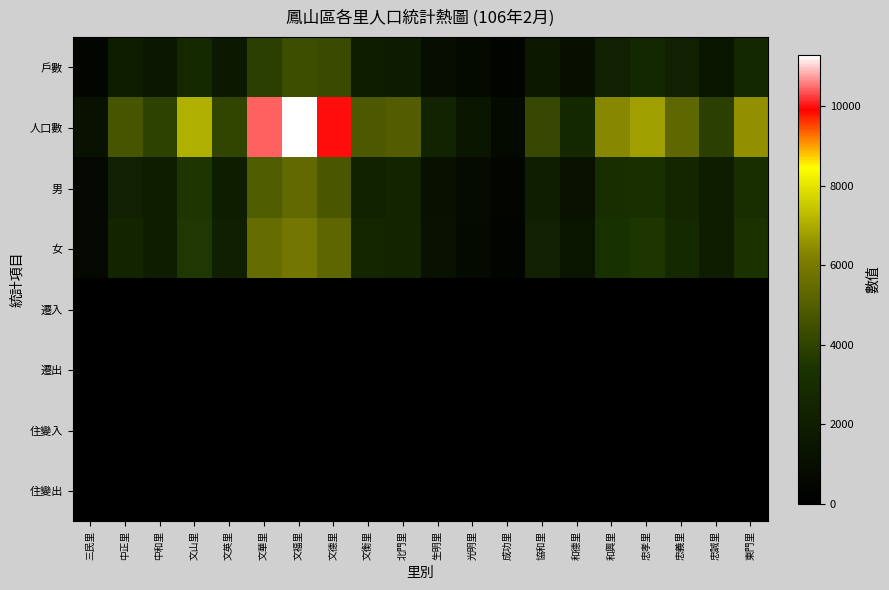

At how many categories does at least one series exceed 10157?

2